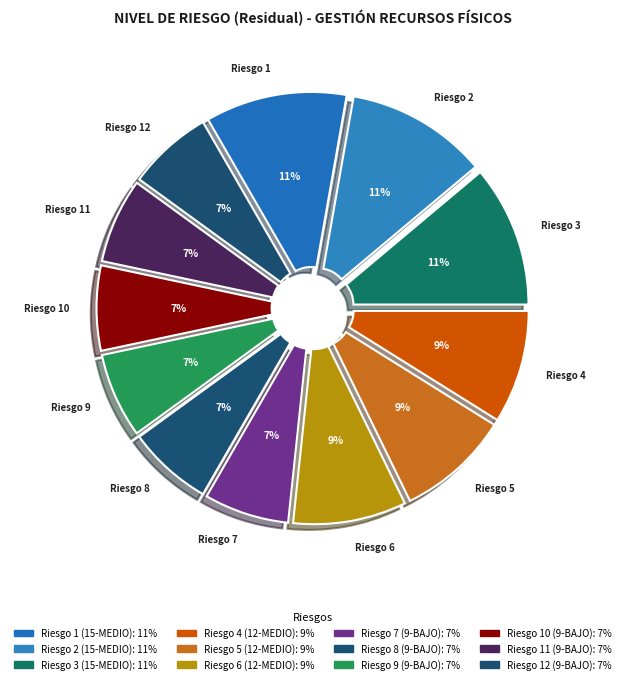

Combined, what portion of the pie is Riesgo 10 (9-BAJO) and Riesgo 2 (15-MEDIO)?

17.8%